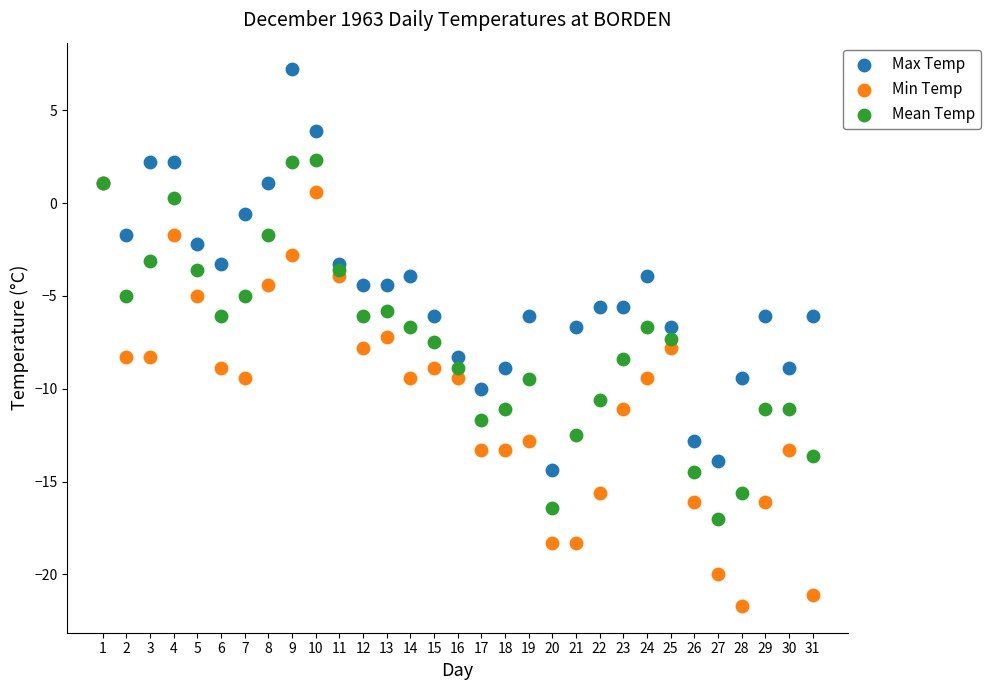

Which series has the widest spread of Y values?

Min Temp